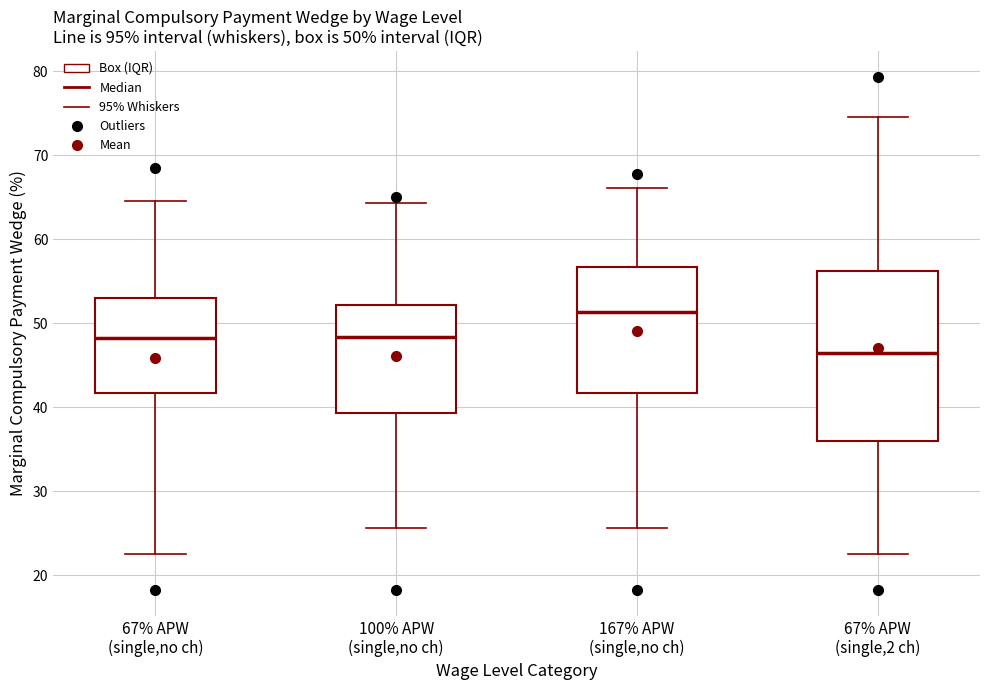

Which box is the tallest, from its lower edge to its upper edge?

67% APW (single,2 ch)